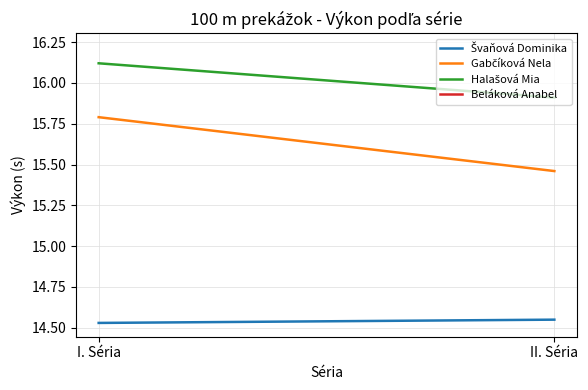

True or false: Švaňová Dominika has a value of 14.6 at II. Séria.

True